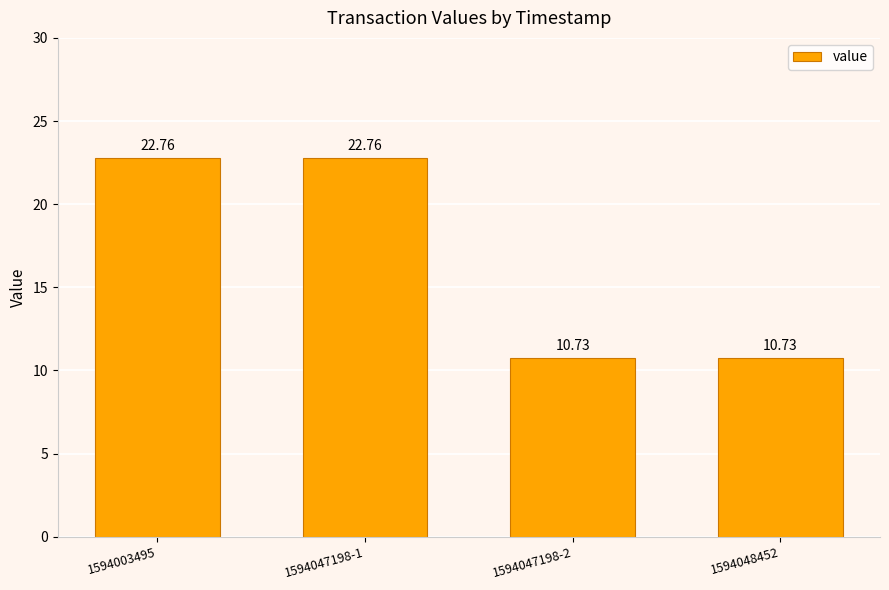

How many bars are there in total?

4